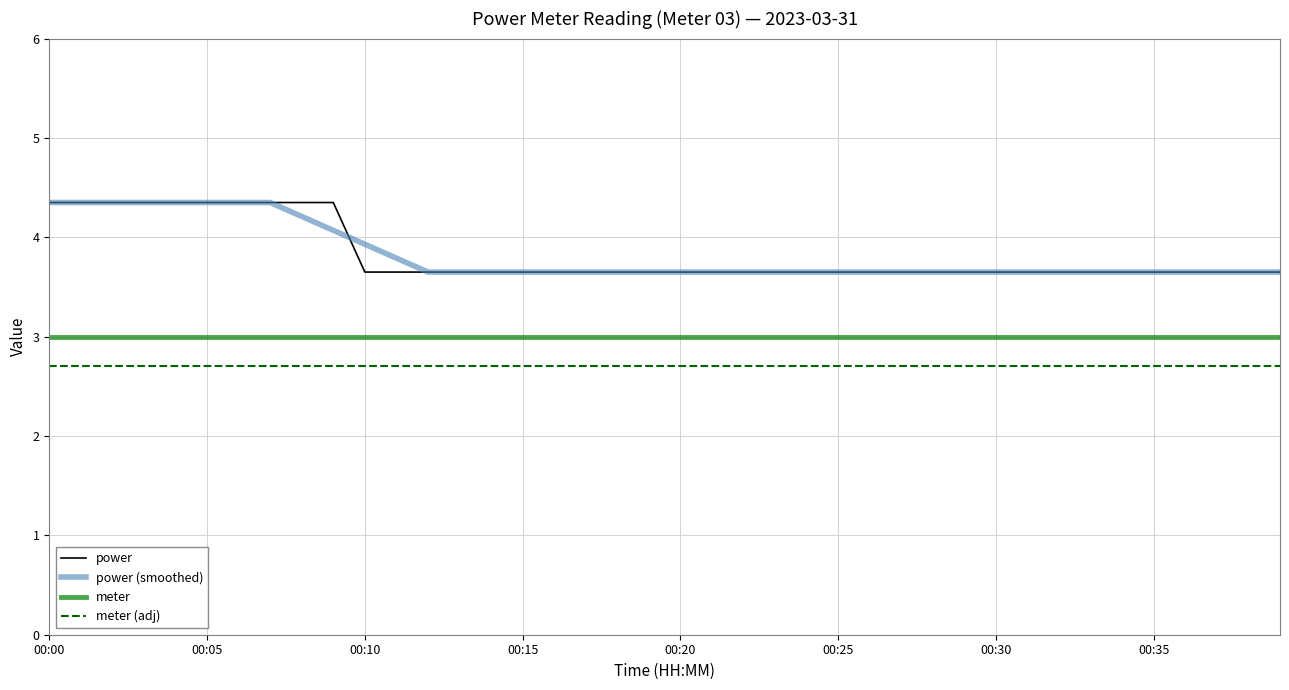

True or false: meter and power cross at least once.

False